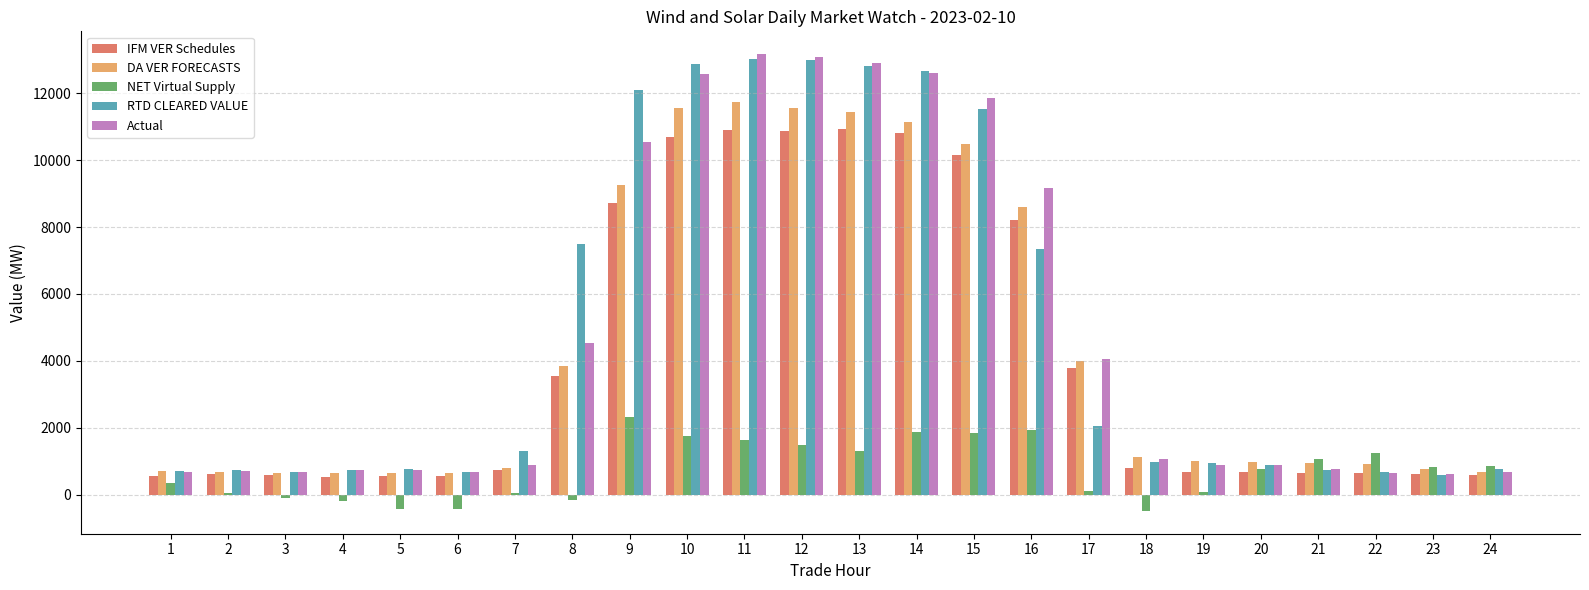

What is the total value across all series at 9?

42915.5